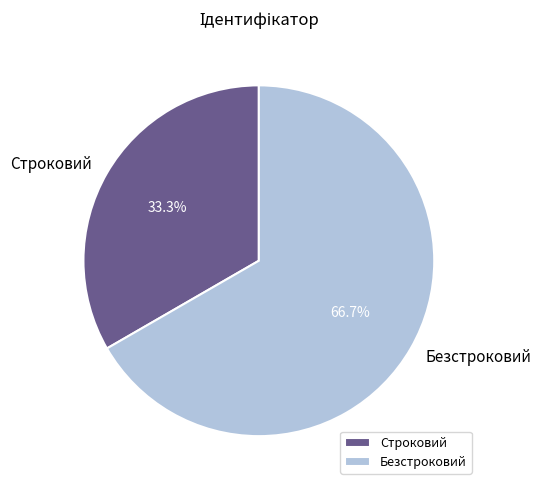

To the nearest percent, what percentage of the pie is Строковий?

33%